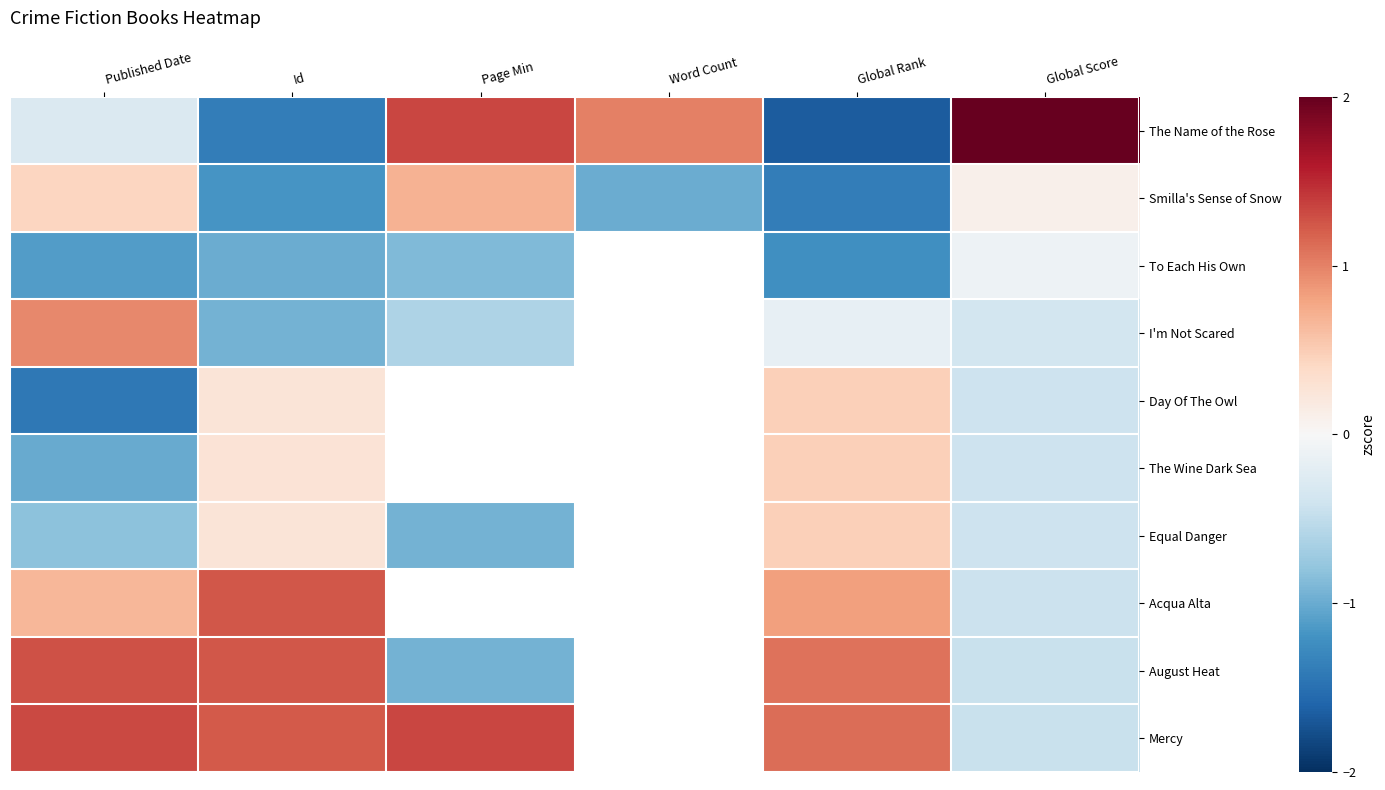

Where is I'm Not Scared nearest to the value 0?

Global Rank